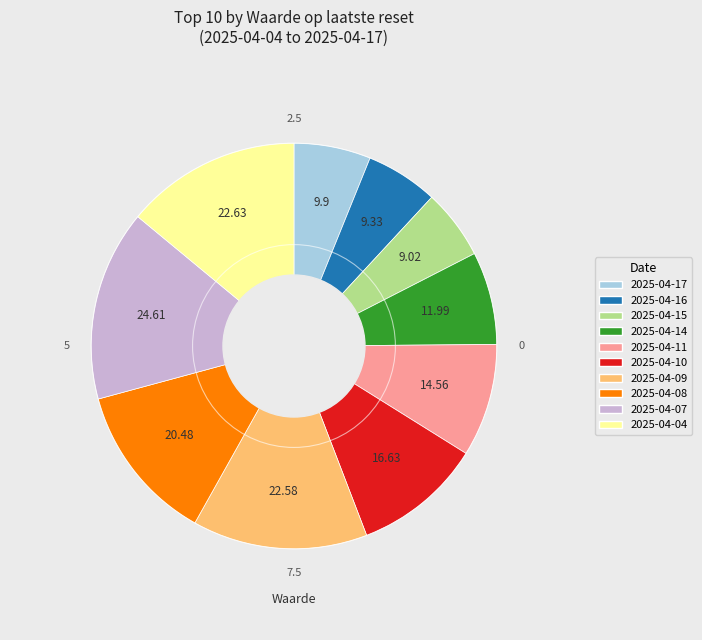

Combined, do 2025-04-10 and 2025-04-07 account for over 50%?

No